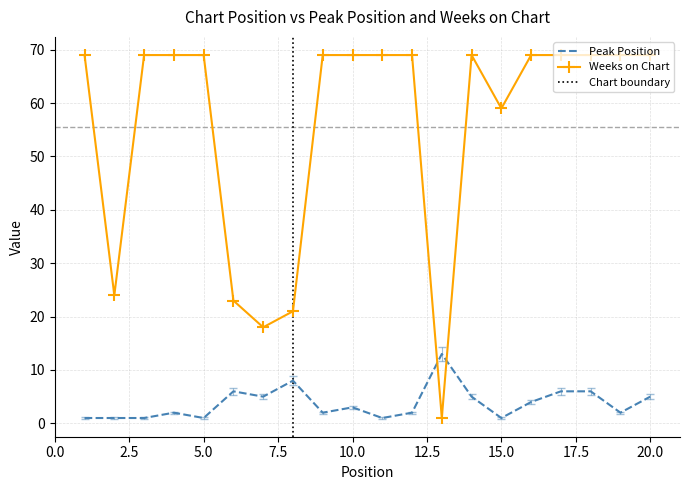

The Peak Position series shows 5 at 10. True or false?

False